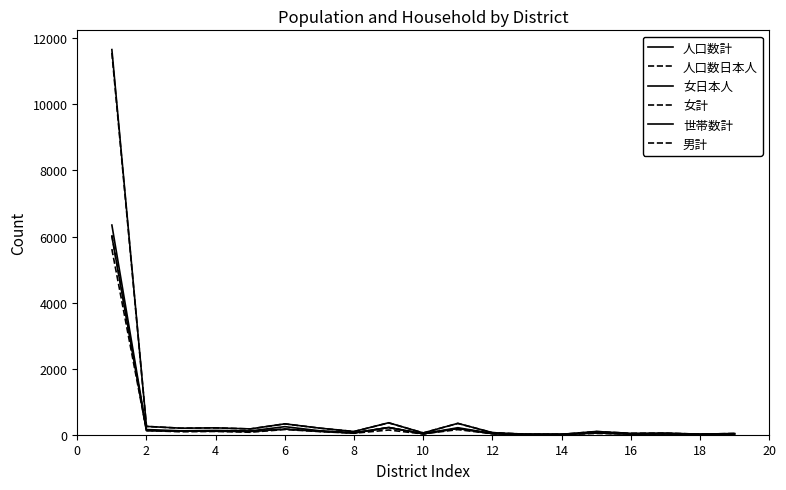

How many lines are shown in the chart?

6